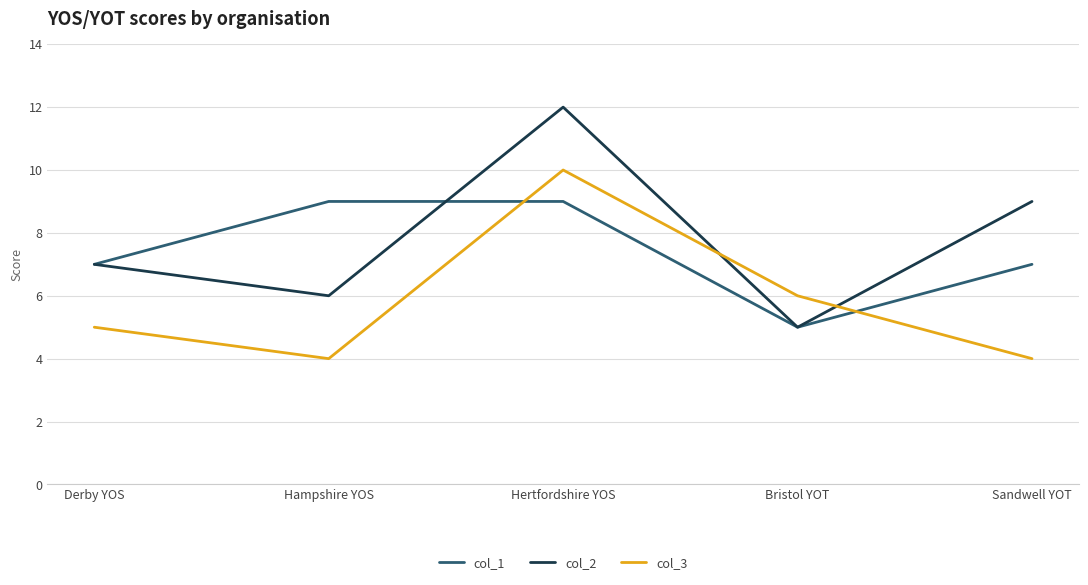

Is the value of col_2 at Bristol YOT greater than the value of col_1 at Hertfordshire YOS?

No